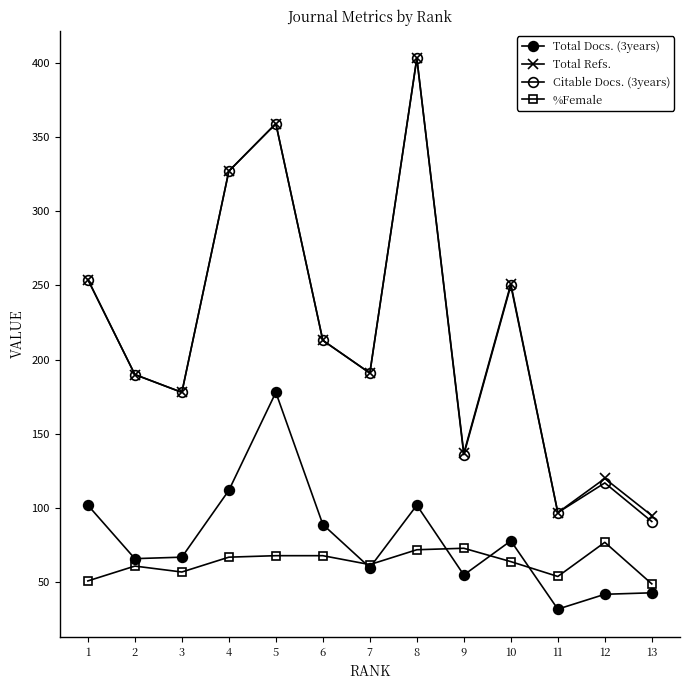

What is the greatest value displayed?

403